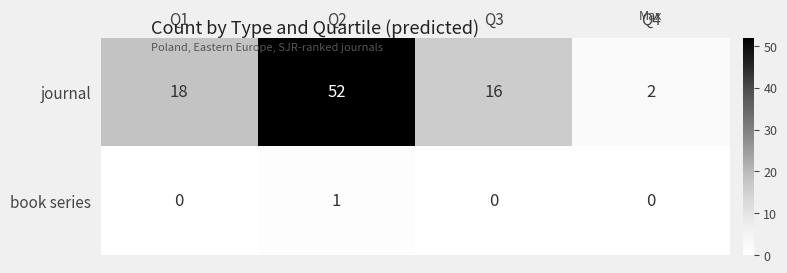

Is it true that book series equals 1 at Q3?

False